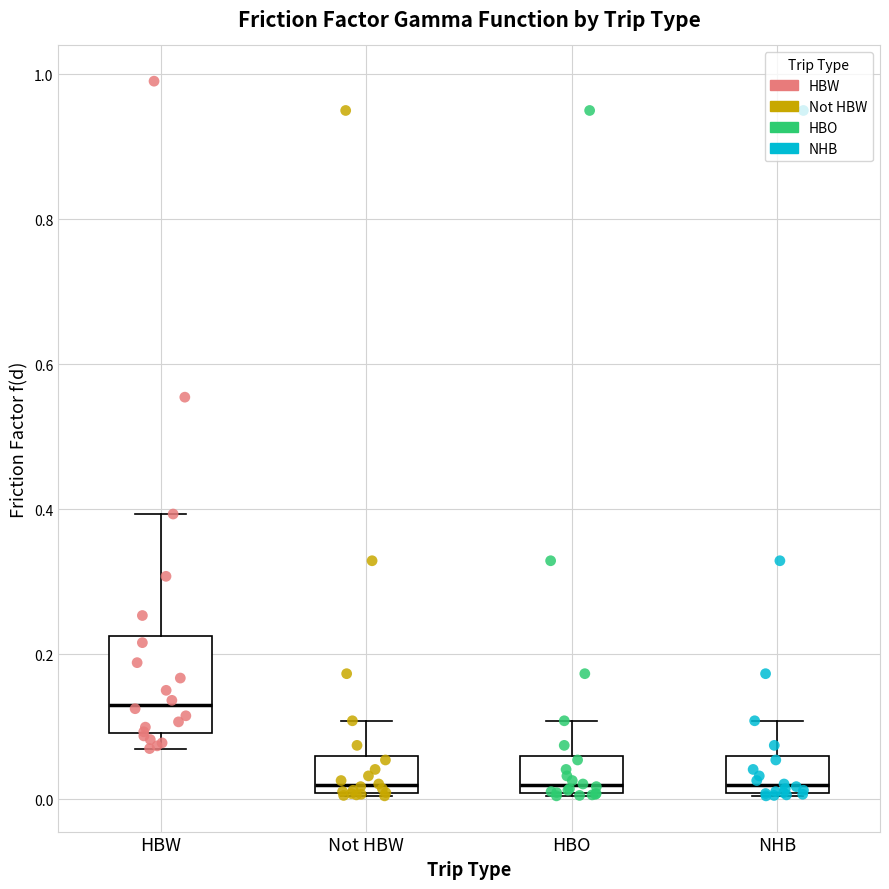

Reading left to right, transcribe this box plot: for each box, give where its median line is, the range the box spans, and where its two whiskers end, as read against the y-axis. The values are not printed on the chart, so give them approximately, as read against the axis.

HBW: median 0.14, box 0.10 to 0.22, whiskers 0.06 to 0.40
Not HBW: median 0.02, box 0.00 to 0.06, whiskers 0.00 to 0.10
HBO: median 0.02, box 0.00 to 0.06, whiskers 0.00 to 0.10
NHB: median 0.02, box 0.00 to 0.06, whiskers 0.00 to 0.10